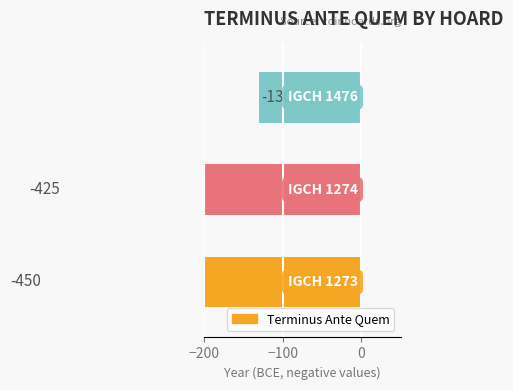

How many bars are there in total?

3